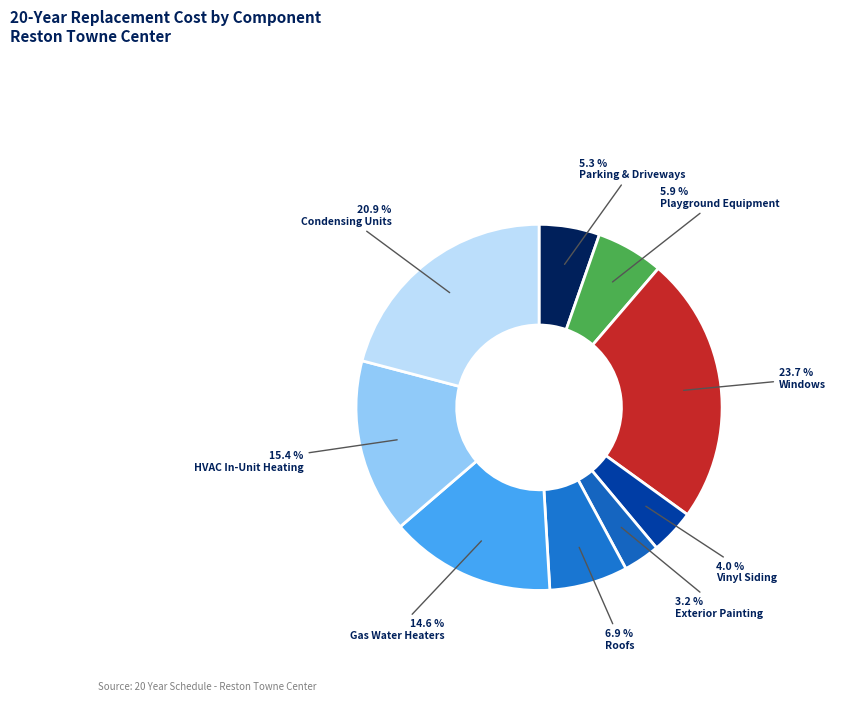

How many segments does this pie chart have?

9